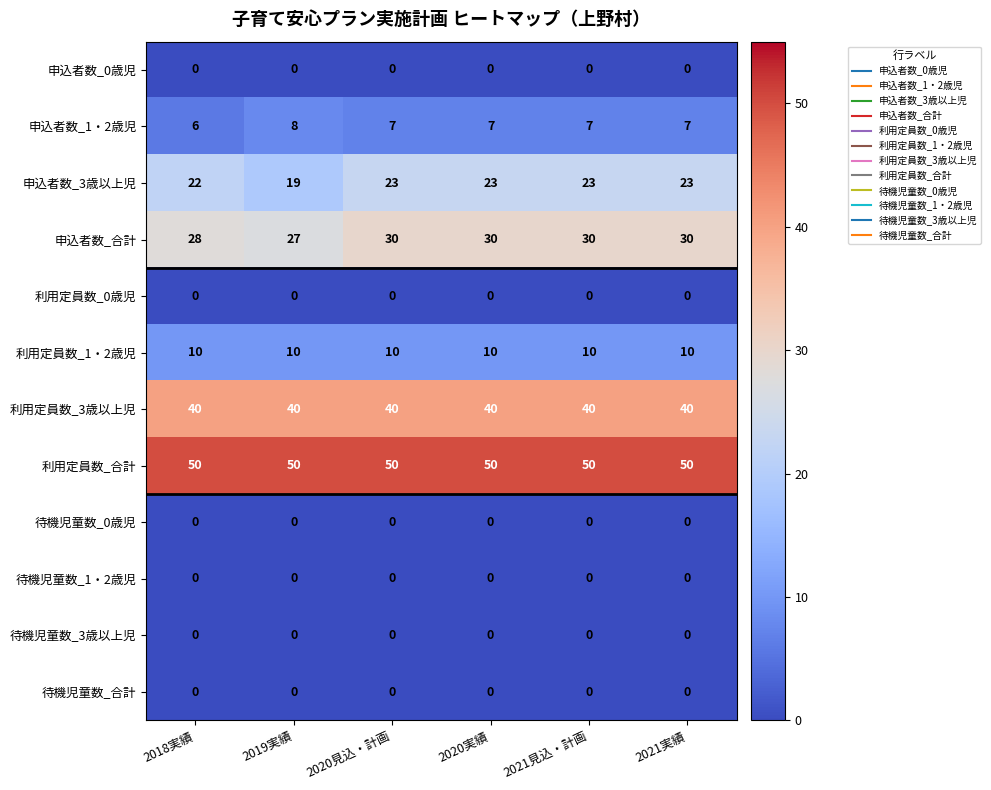

What is the spread (max minus min) of values at 2018実績?

50